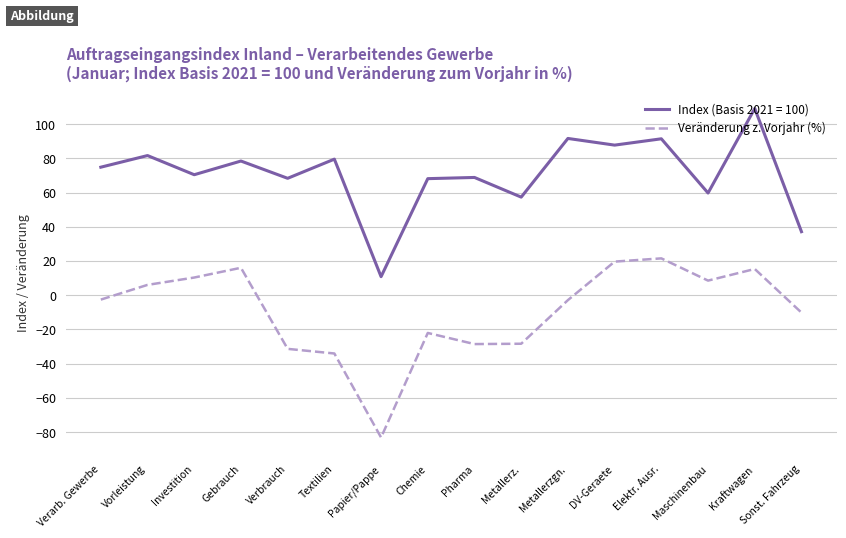

What is the total value across all series at Metallerz.?

28.9